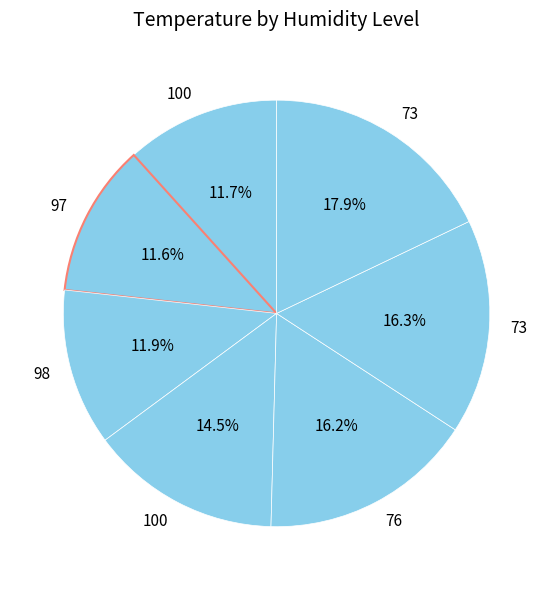

Which category has the smallest portion of the pie?

97